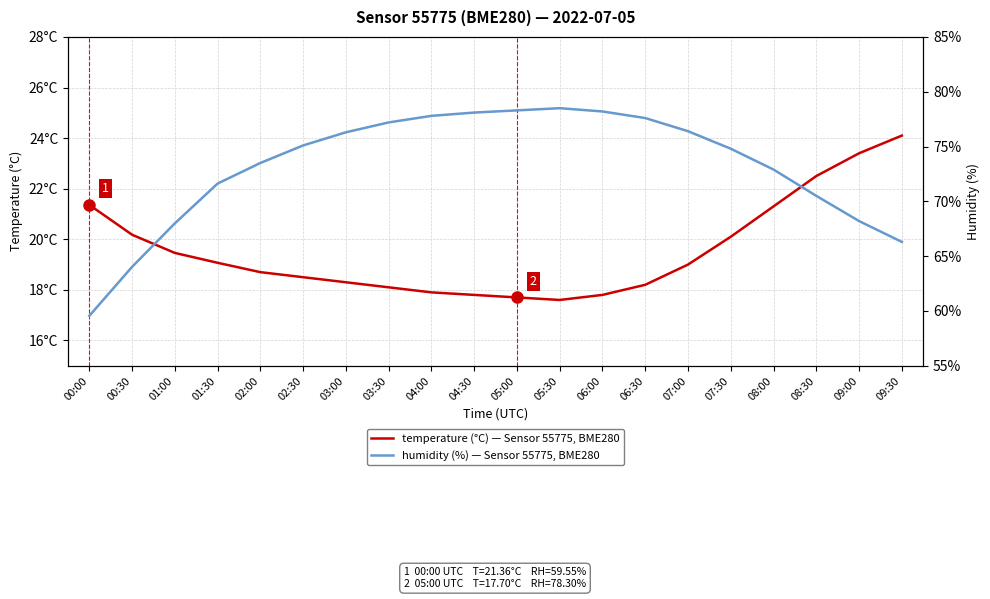

What value does the temperature series have at 07:30?

20.1